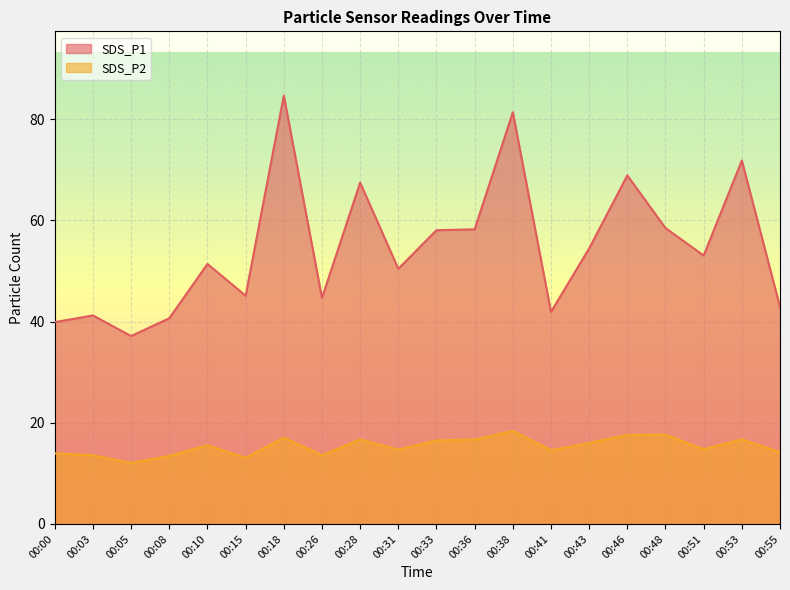

List the labels in order of SDS_P2 value, largest first.

00:38, 00:48, 00:46, 00:18, 00:28, 00:53, 00:36, 00:33, 00:43, 00:10, 00:51, 00:31, 00:41, 00:55, 00:00, 00:03, 00:26, 00:08, 00:15, 00:05